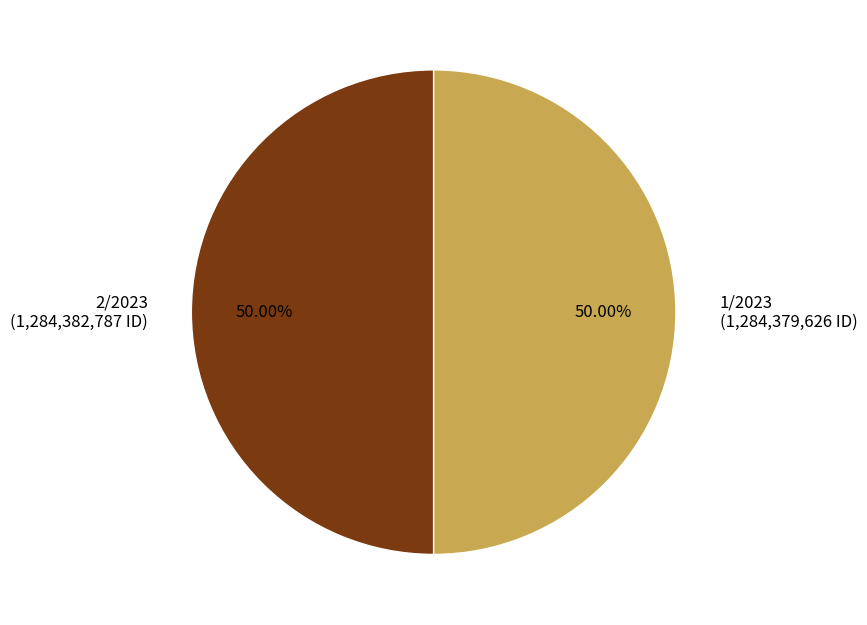

Do 1/2023 and 2/2023 together represent more than half of the pie?

Yes